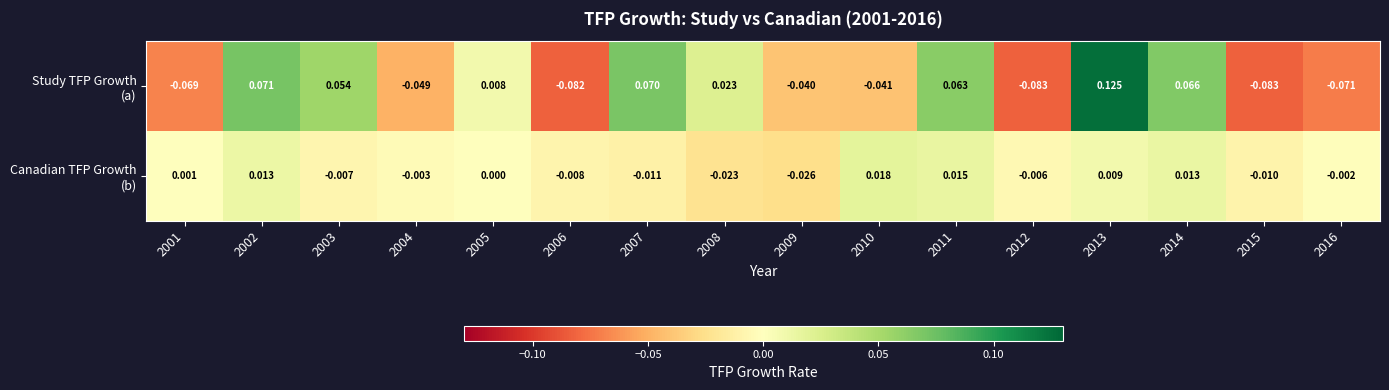

Rank the series at 2012 from highest to lowest value.

Canadian TFP Growth (b), Study TFP Growth (a)